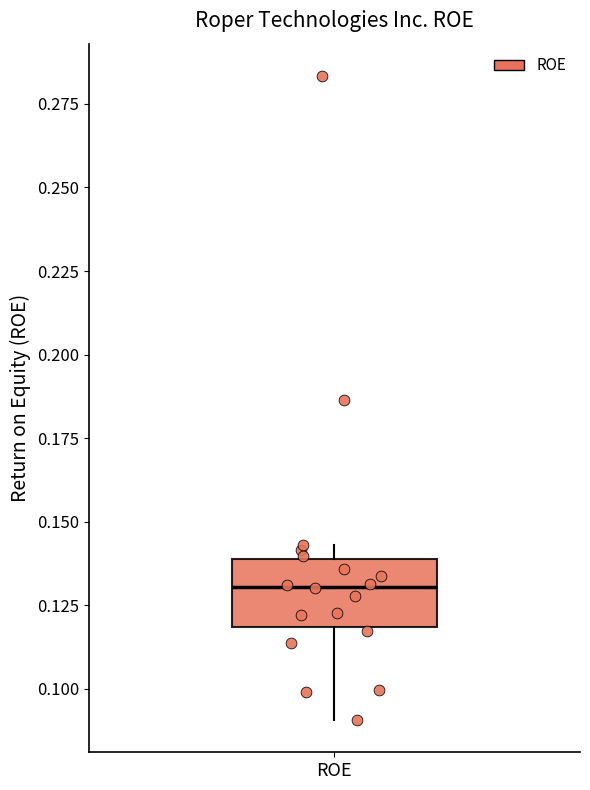

Where does the lower whisker of the box for ROE end on the y-axis? The values are not printed on the chart, so give them approximately, as read against the axis.

0.090